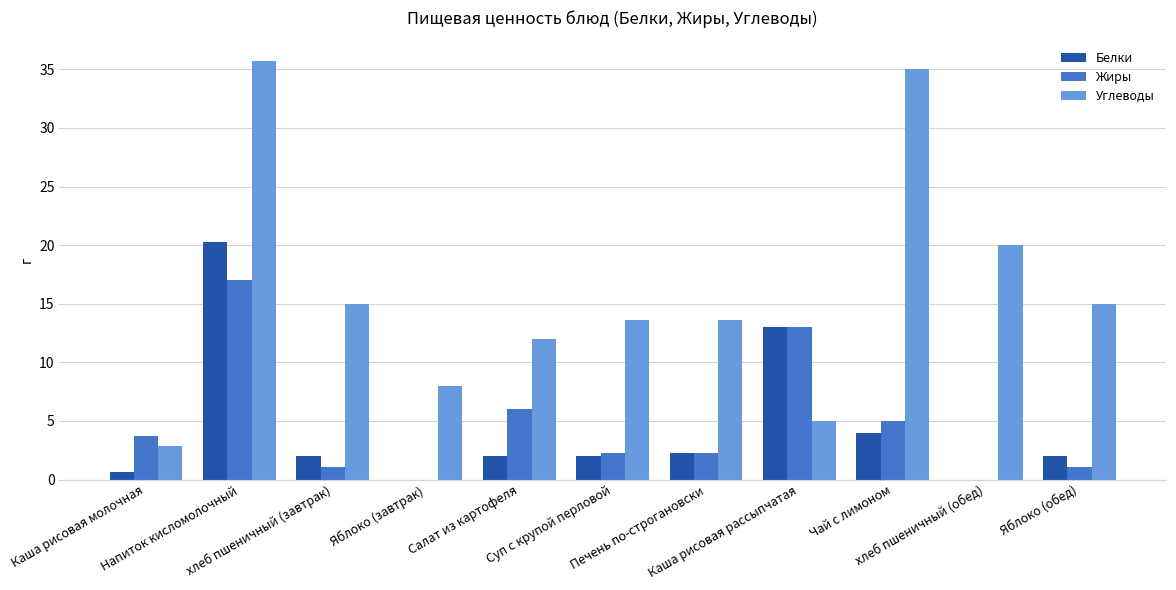

What is the highest value of the Углеводы series?

35.7